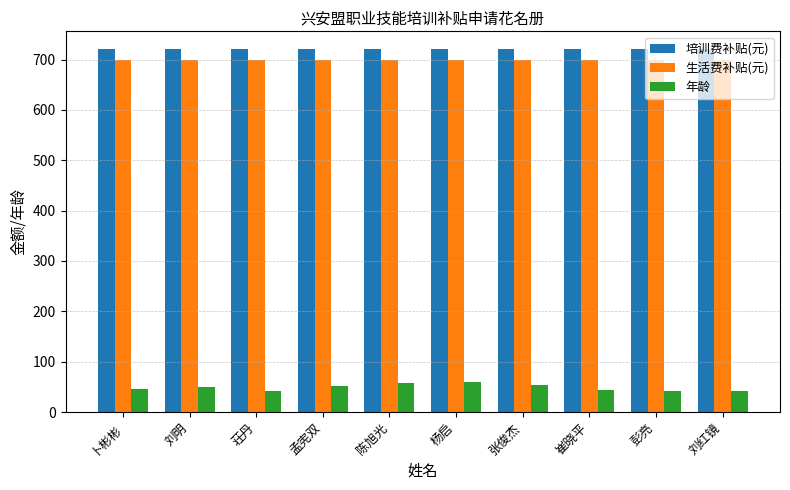

What is the spread (max minus min) of values at 卜彬彬?

674